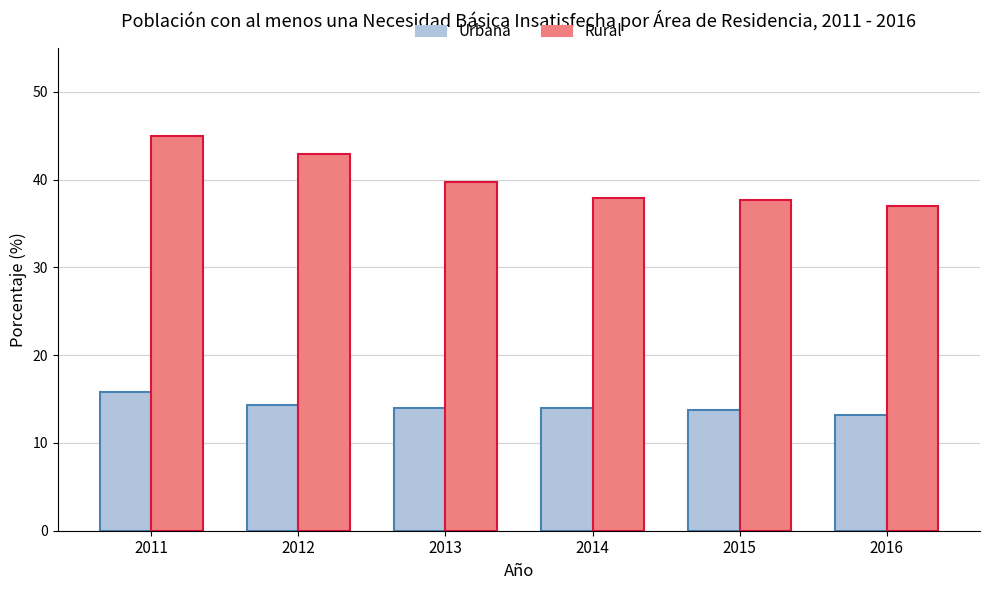

At which category does the chart reach its minimum across all series?

2016